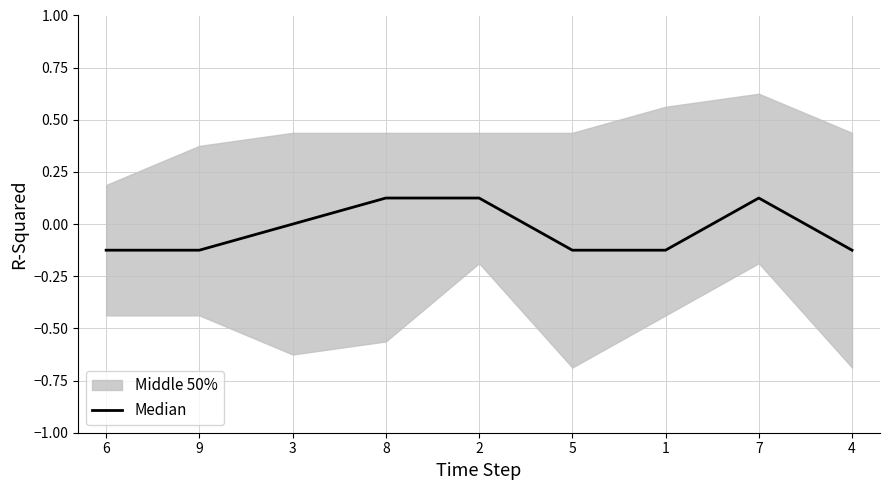

What position from the right is 9?

8